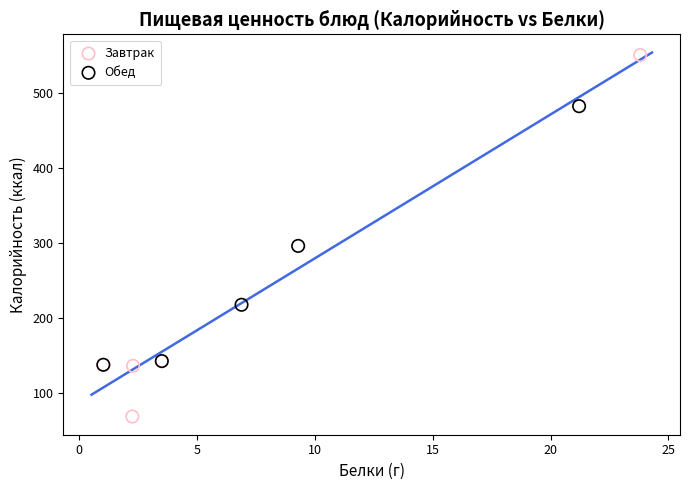

Which series contains the lowest Y value?

Завтрак